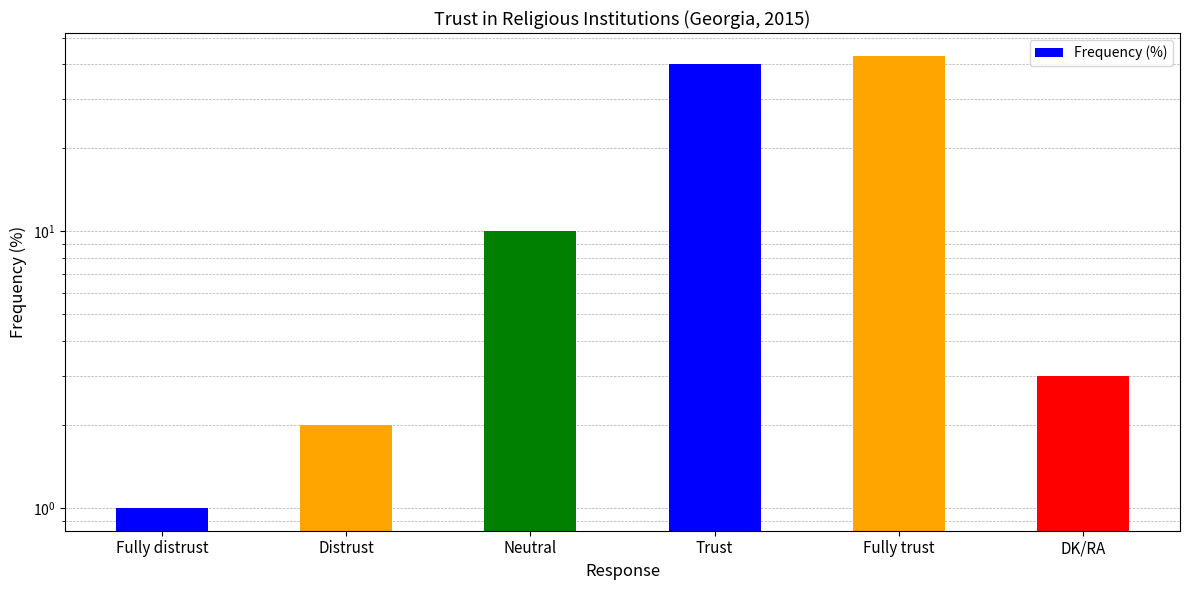

Are the bars horizontal?

No